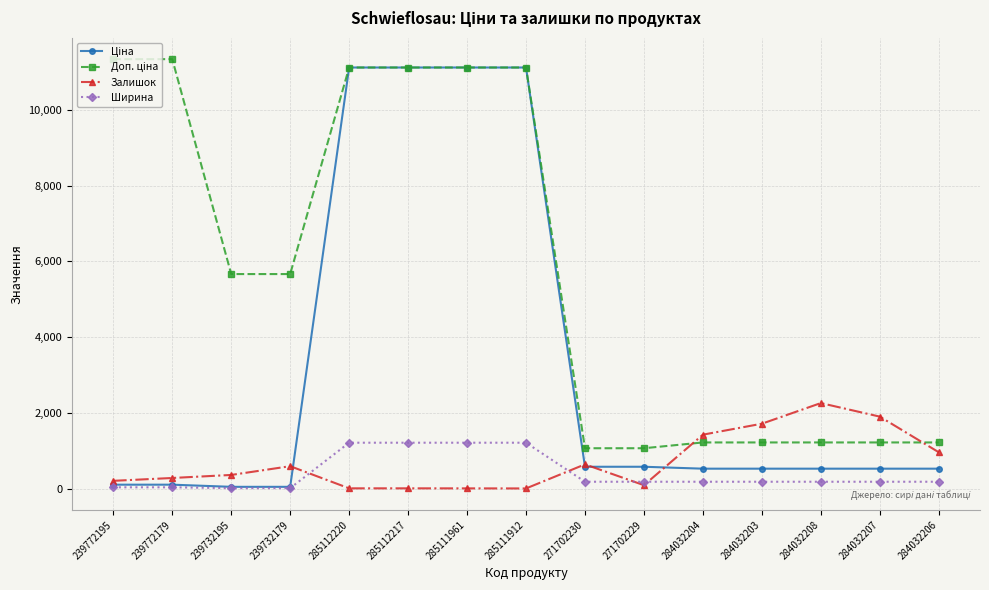

What is the value of the Залишок point at the 3rd from the left?

370.0